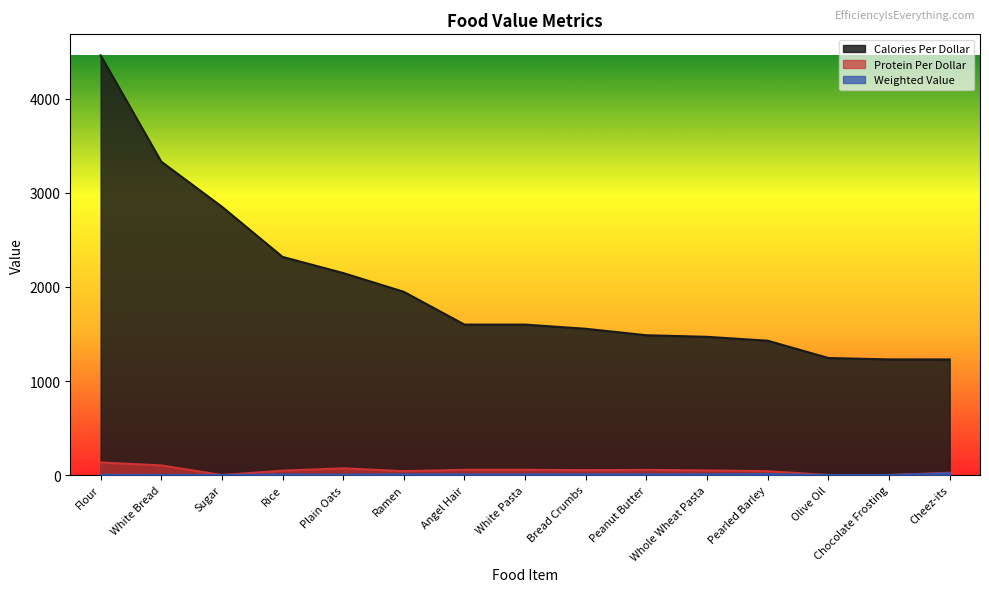

How many distinct data groups are displayed?

3